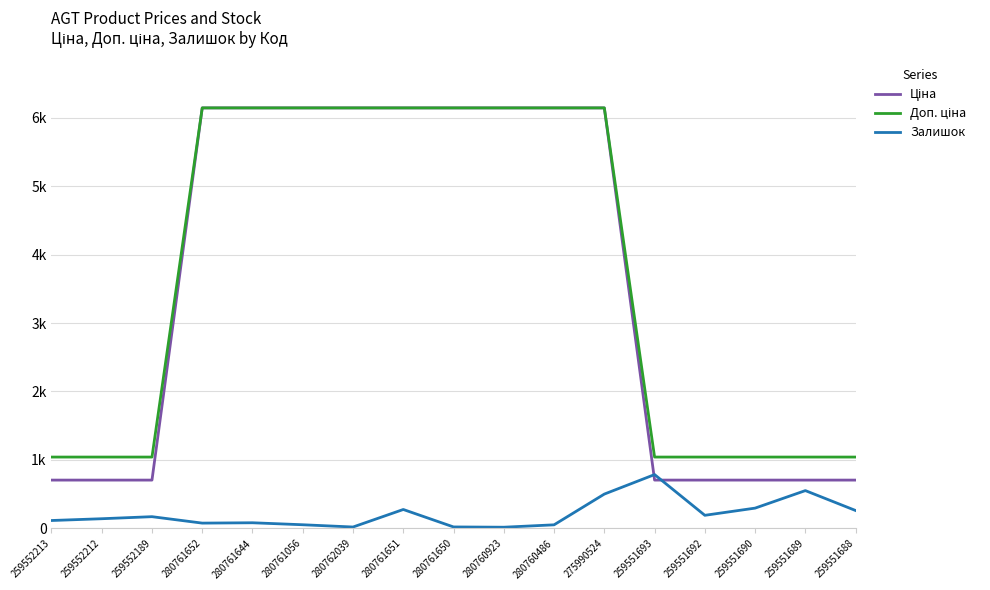

Rank the series by their maximum value, from lowest to highest.

Залишок, Ціна, Доп. ціна